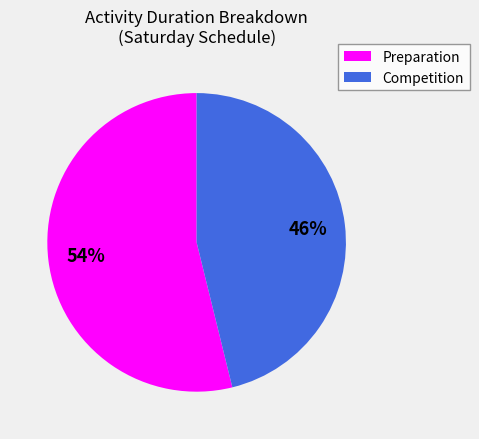

To the nearest percent, what is the difference between the largest and smallest slice percentages?

8%